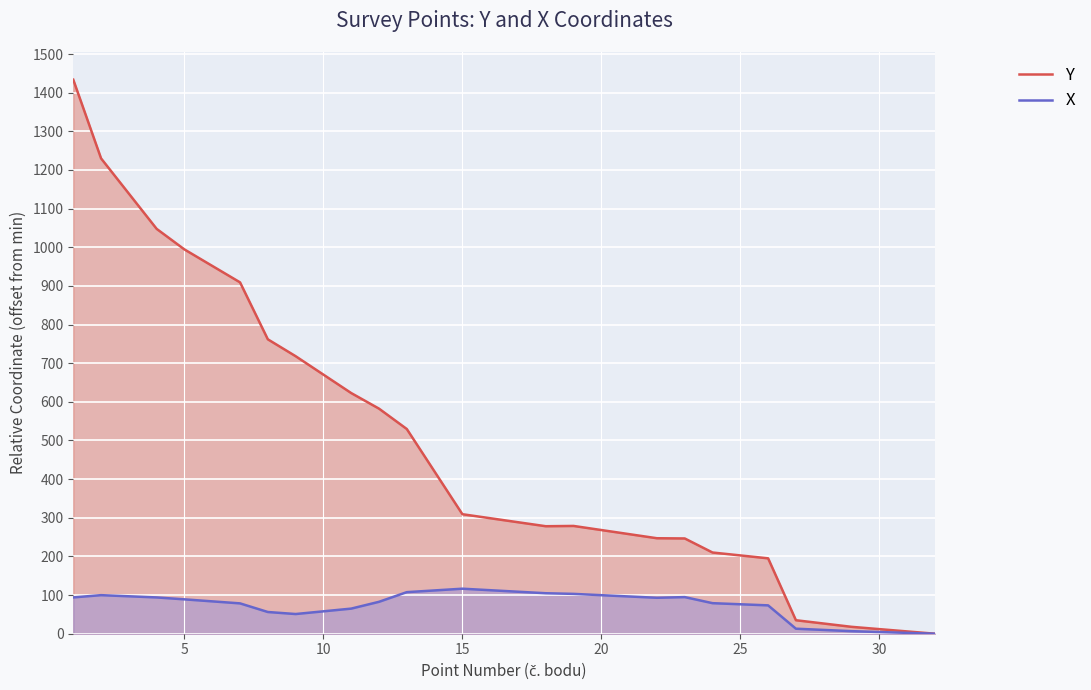

What is the difference between the maximum and minimum values in the Y series?

1433.5